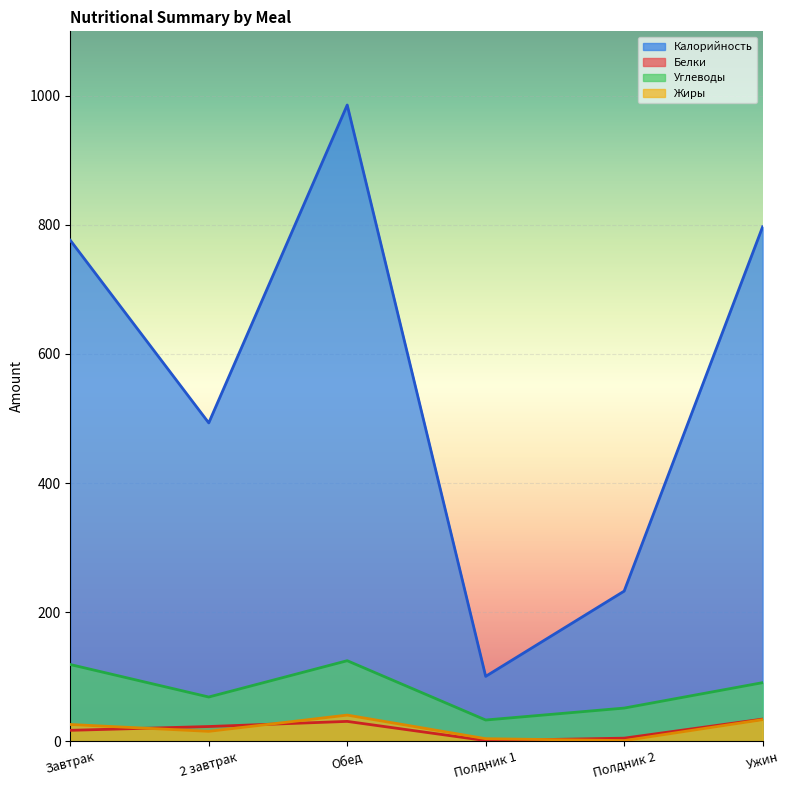

What are all the series names shown in the legend?

Калорийность, Белки, Углеводы, Жиры